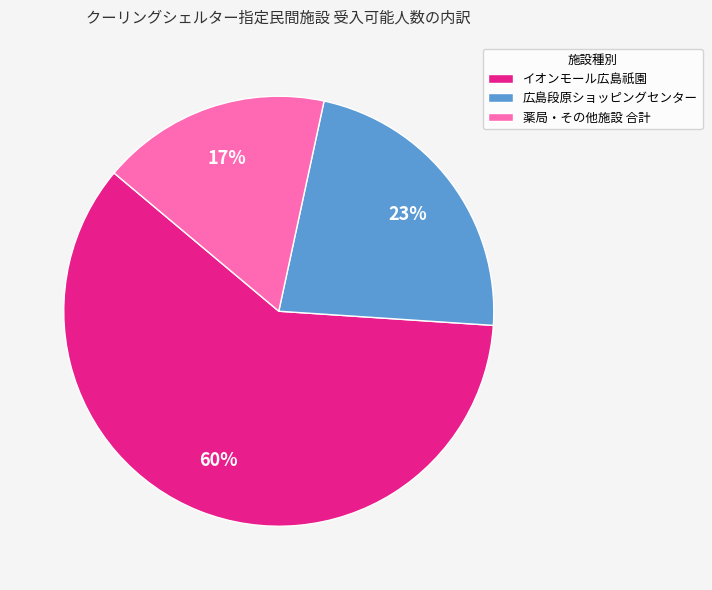

Is there any slice that represents more than half of the pie?

Yes